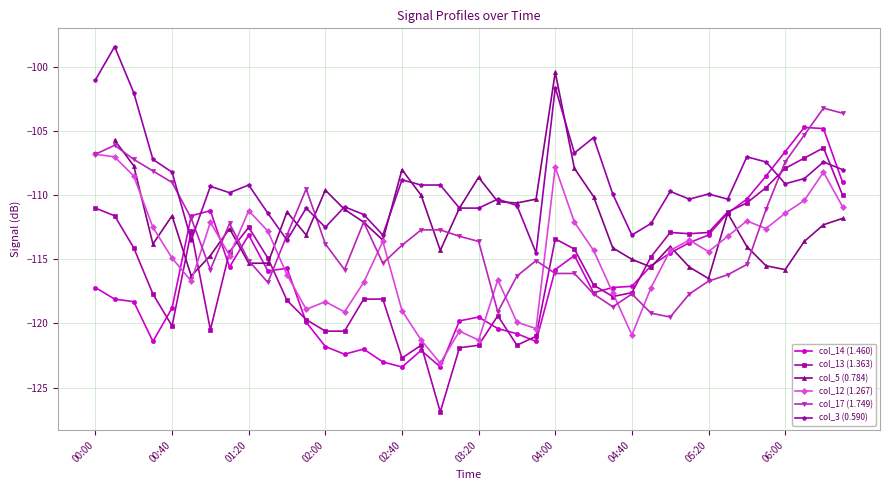

What is the total value across all series at 39?

-653.3